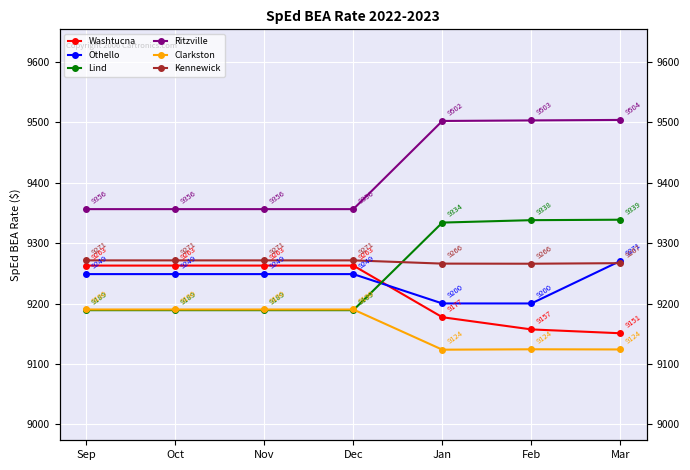

At which category is the sum across all series the highest?

Mar